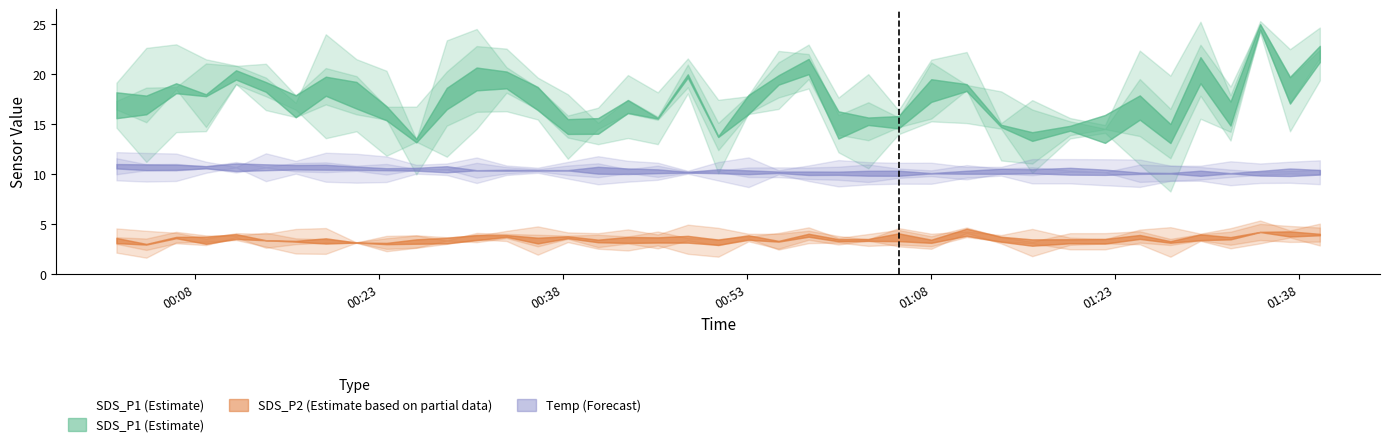

At which label does the data first exceed 16?

00:08